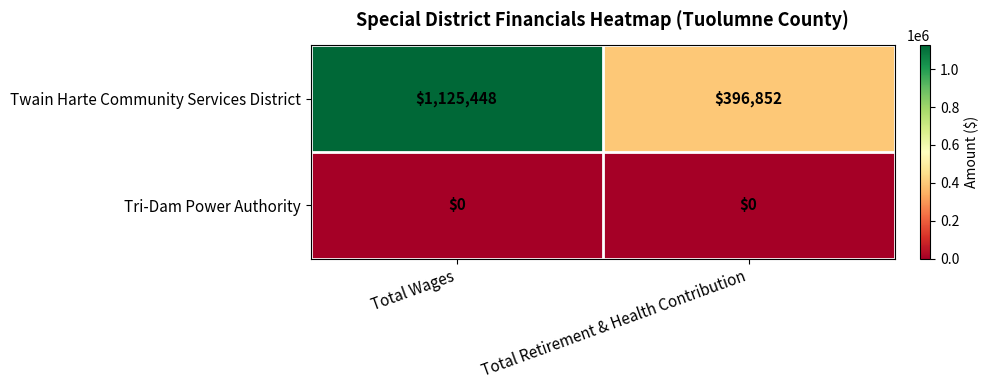

True or false: Twain Harte Community Services District has a value of 1721856 at Total Wages.

False